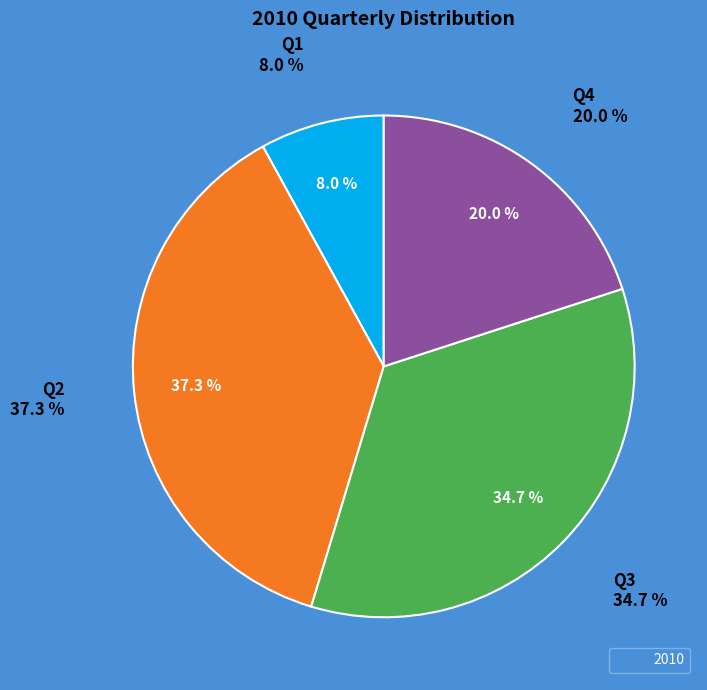

Which slice is the smallest?

Q1